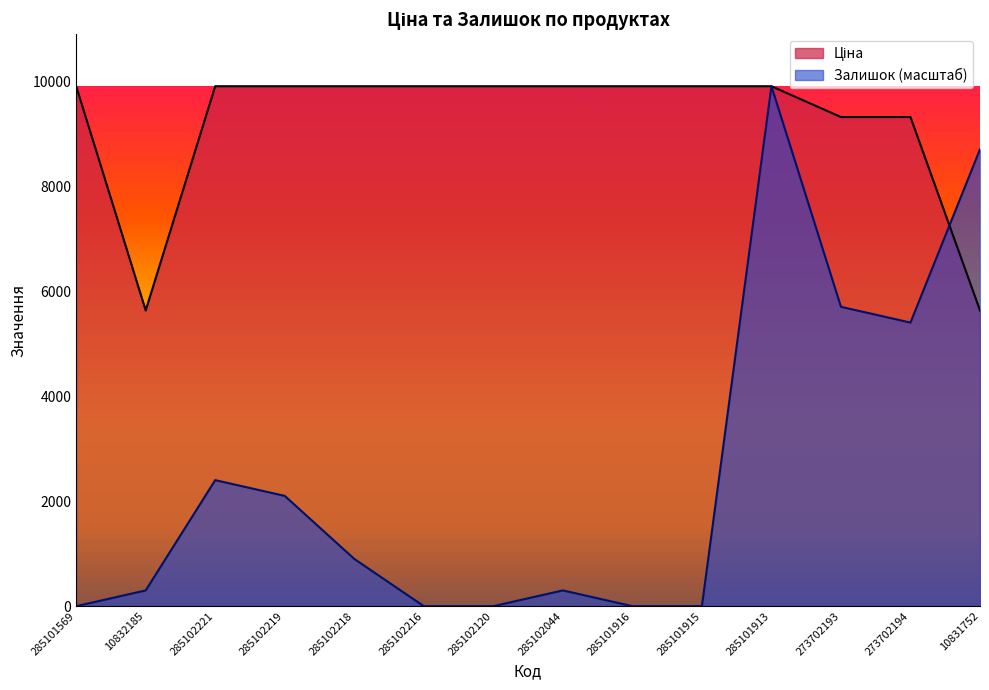

Which series has the widest spread of values?

Залишок (масштаб)